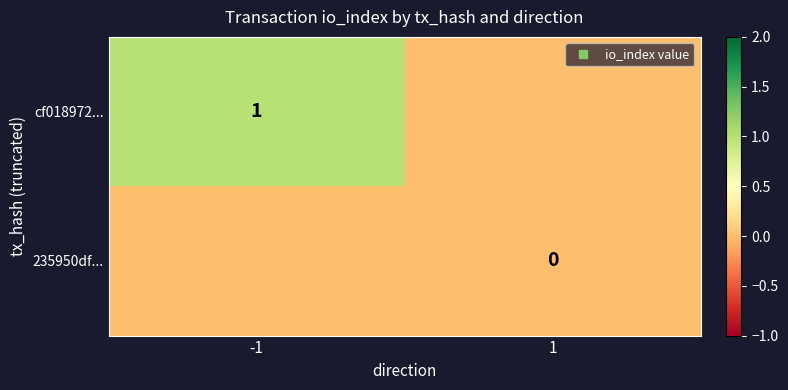

List the labels in order of cf018972... value, largest first.

-1, 1